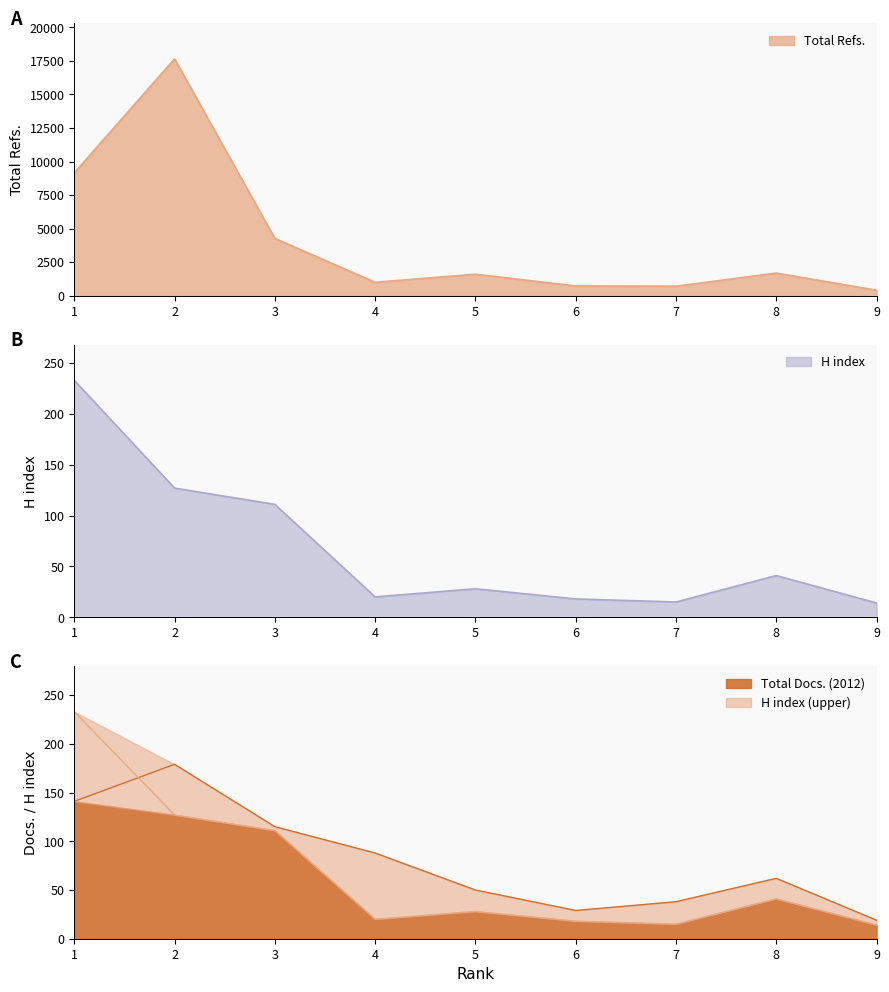

What is the difference between the maximum and minimum values in the Total Docs. (2012) series?

160